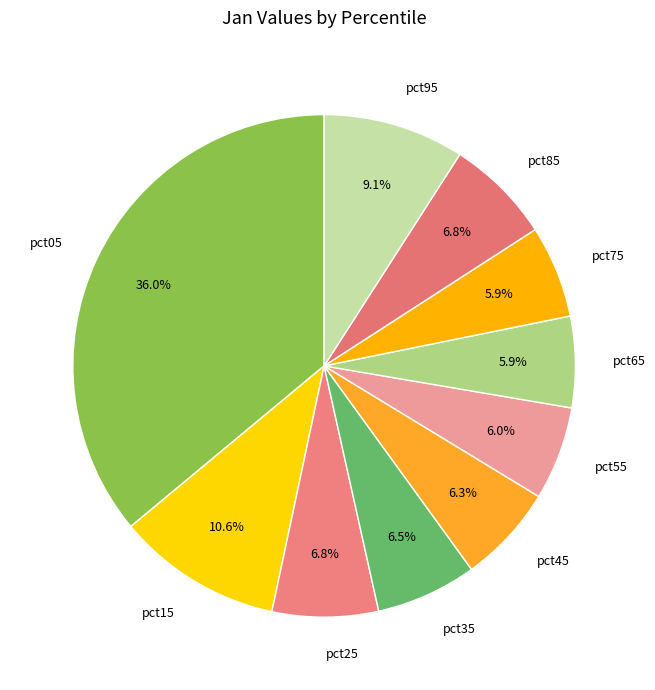

Count the number of slices in the pie.

10